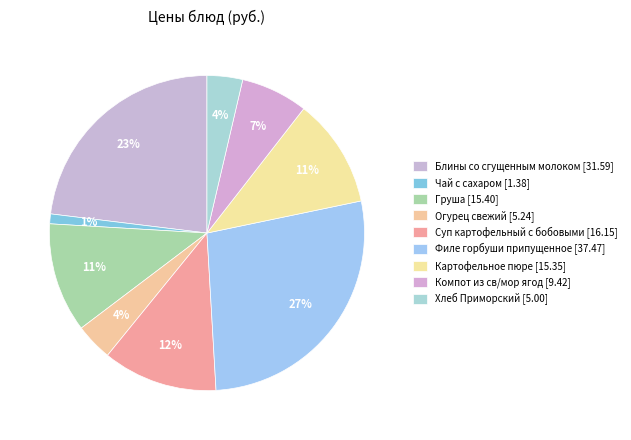

True or false: Огурец свежий accounts for 4% of the total.

True